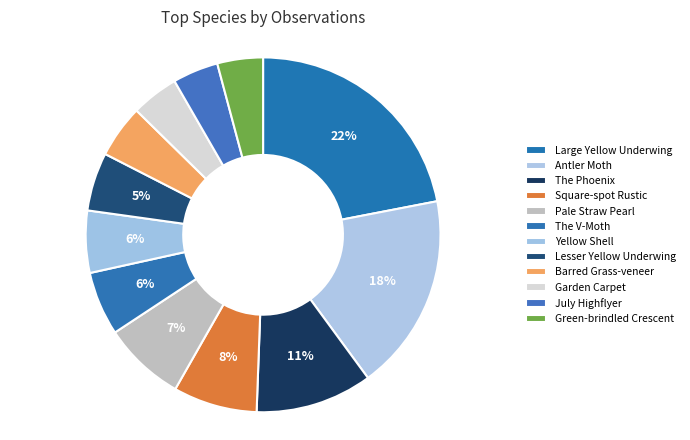

Does The V-Moth represent more than half of the total?

No